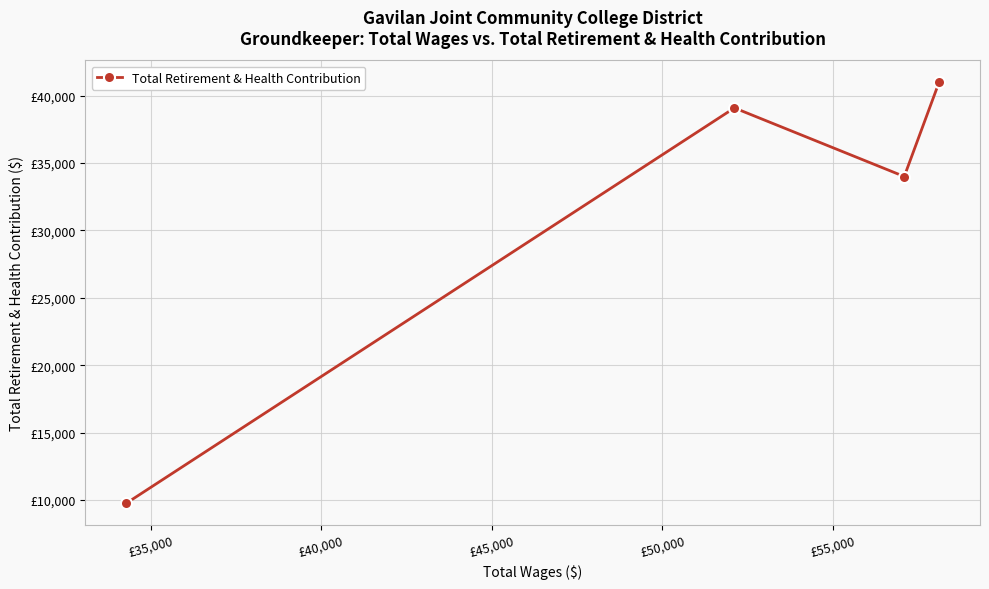

Is this an area chart (filled region under the line)?

No